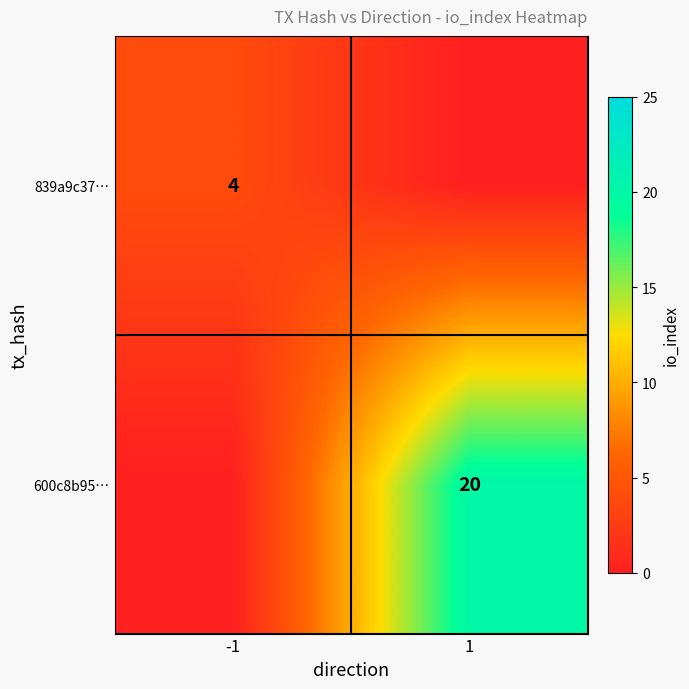

Is the value of 839a9c37… at -1 greater than the value of 600c8b95… at 1?

No